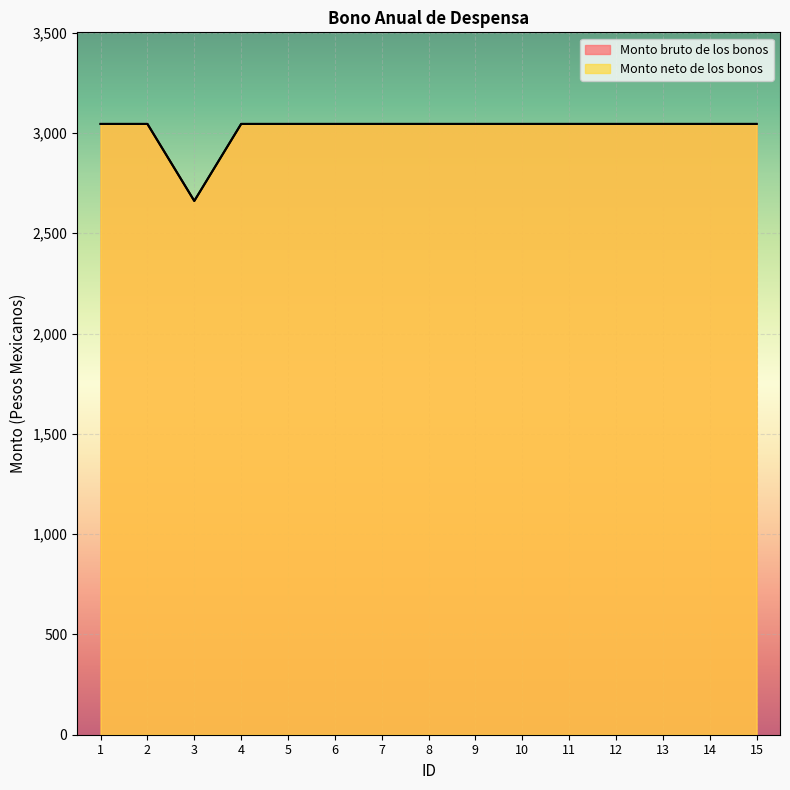

What is the value of the Monto bruto de los bonos point at the 15th from the left?

3045.0